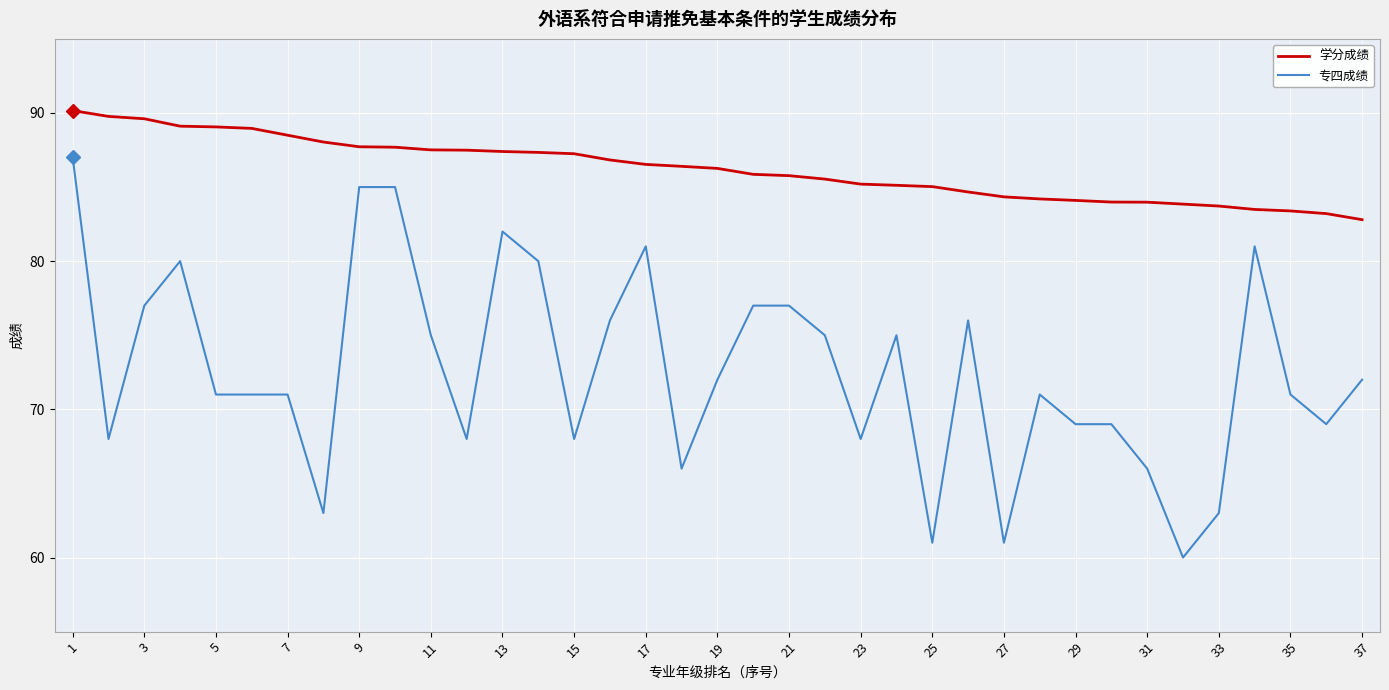

At how many categories does at least one series exceed 77?

37